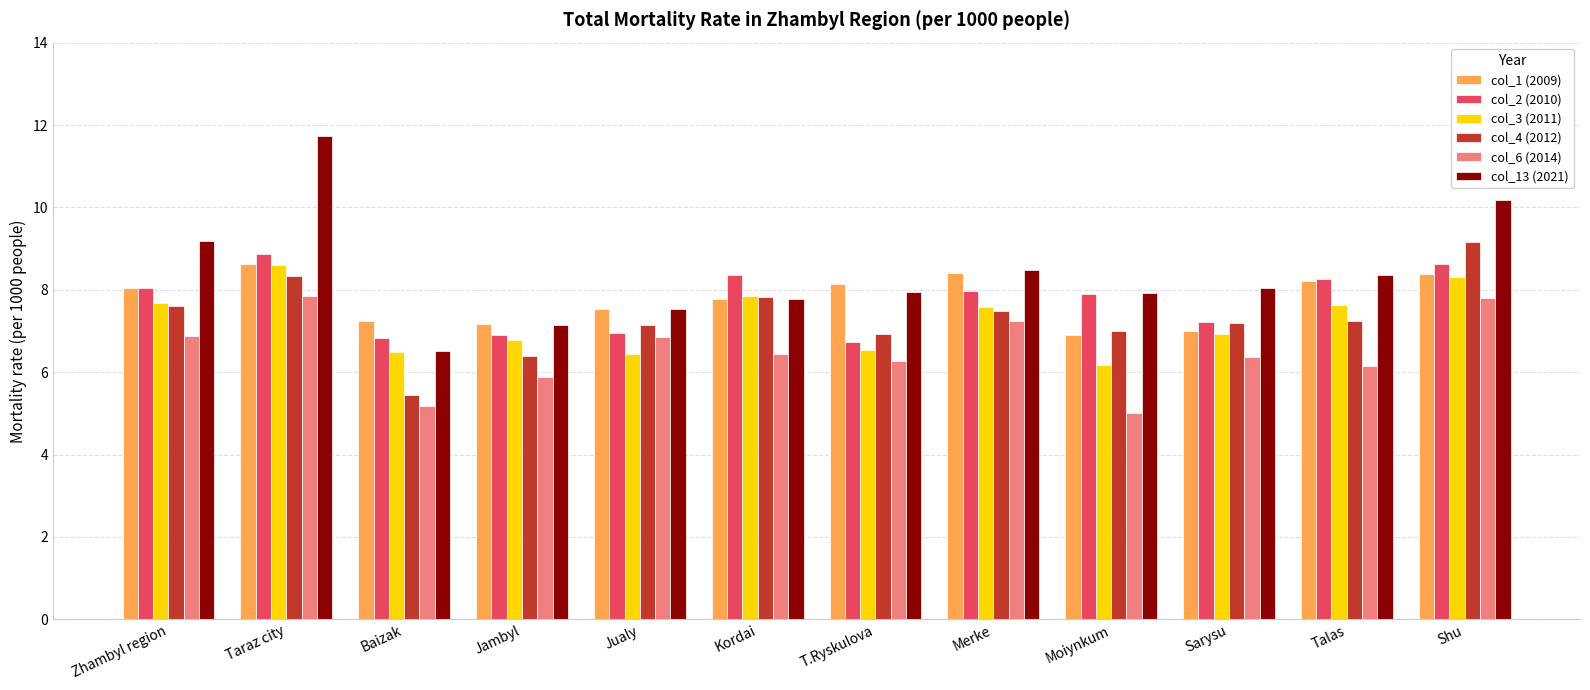

At which category does the chart reach its peak across all series?

Taraz city